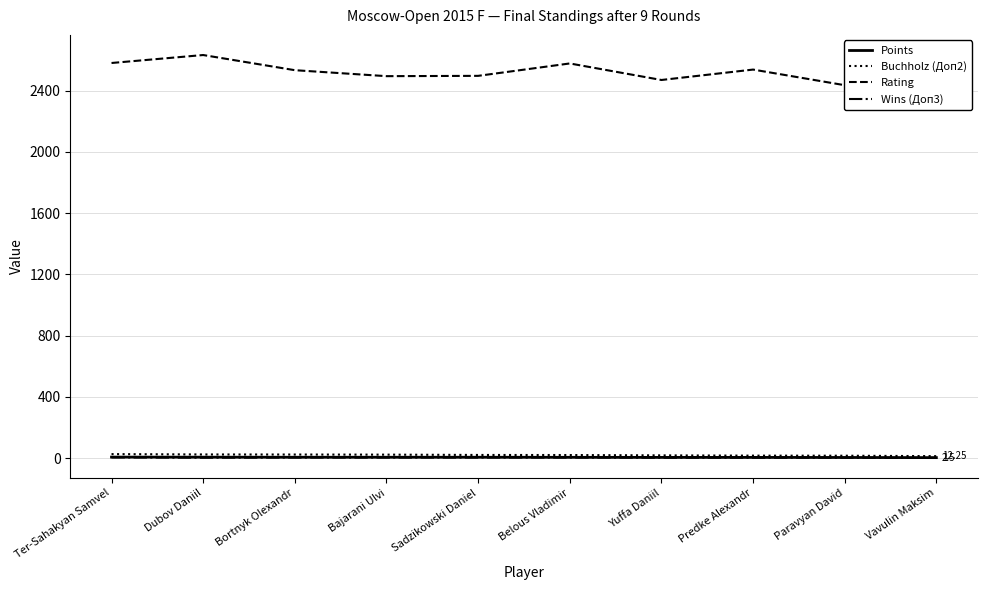

Reading left to right, transcribe all the data shown in this chart.

Points: Ter-Sahakyan Samvel=6.0	Dubov Daniil=5.5	Bortnyk Olexandr=5.0	Bajarani Ulvi=5.0	Sadzikowski Daniel=5.0	Belous Vladimir=4.5	Yuffa Daniil=4.0	Predke Alexandr=4.0	Paravyan David=3.5	Vavulin Maksim=2.5
Buchholz (Доп2): Ter-Sahakyan Samvel=25.5	Dubov Daniil=23.2	Bortnyk Olexandr=22.8	Bajarani Ulvi=22.0	Sadzikowski Daniel=20.0	Belous Vladimir=19.5	Yuffa Daniil=17.2	Predke Alexandr=15.5	Paravyan David=15.0	Vavulin Maksim=12.2
Rating: Ter-Sahakyan Samvel=2580.0	Dubov Daniil=2632.0	Bortnyk Olexandr=2533.0	Bajarani Ulvi=2494.0	Sadzikowski Daniel=2496.0	Belous Vladimir=2577.0	Yuffa Daniil=2469.0	Predke Alexandr=2537.0	Paravyan David=2435.0	Vavulin Maksim=2453.0
Wins (Доп3): Ter-Sahakyan Samvel=4.0	Dubov Daniil=2.0	Bortnyk Olexandr=3.0	Bajarani Ulvi=3.0	Sadzikowski Daniel=3.0	Belous Vladimir=3.0	Yuffa Daniil=2.0	Predke Alexandr=2.0	Paravyan David=2.0	Vavulin Maksim=1.0